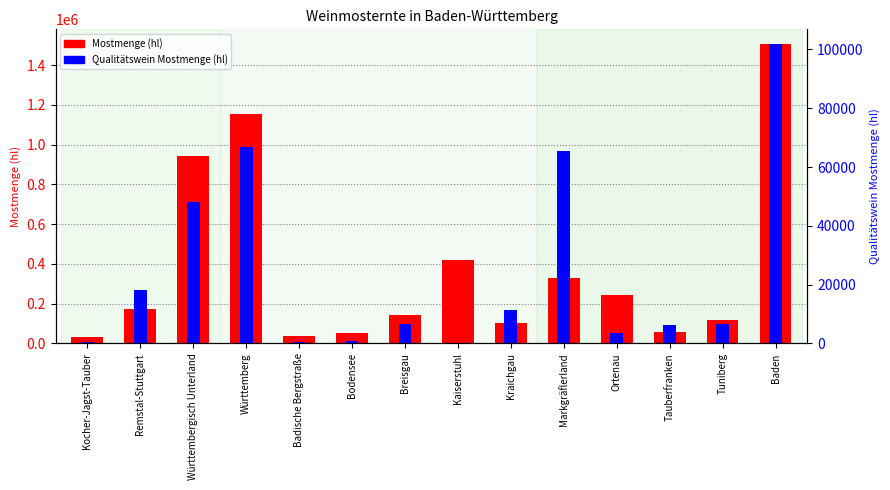

Which has a higher value, Württemberg or Tuniberg?

Württemberg